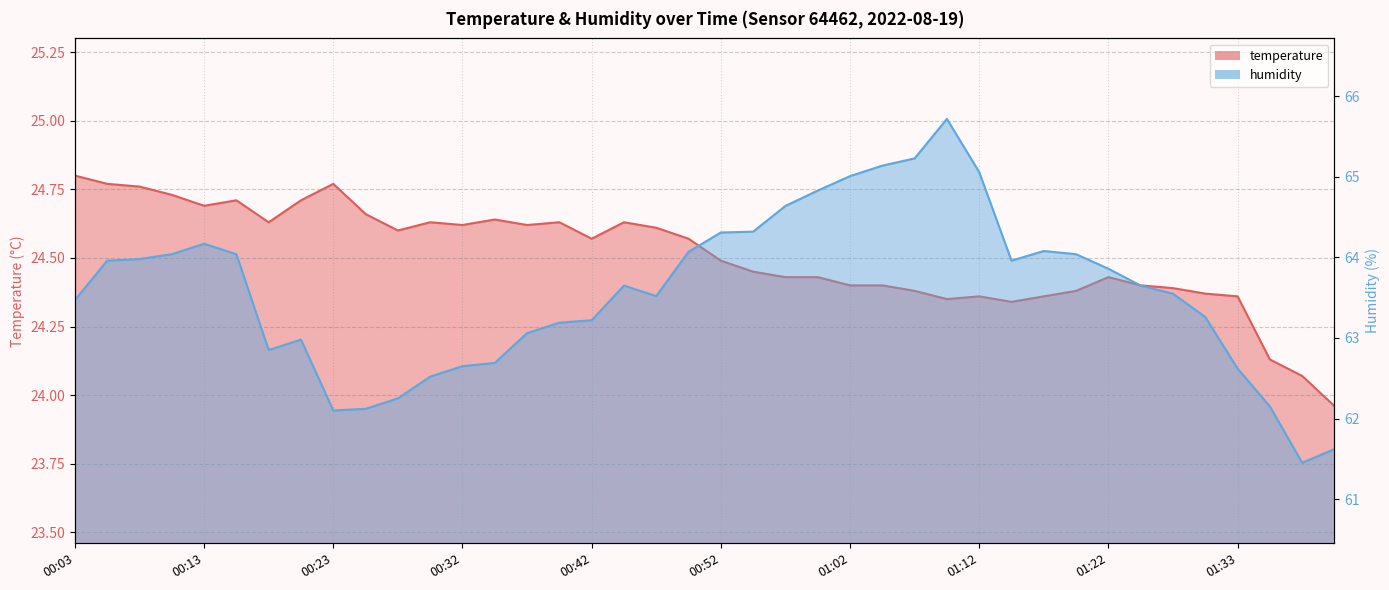

What is the minimum value shown in the chart?

24.0